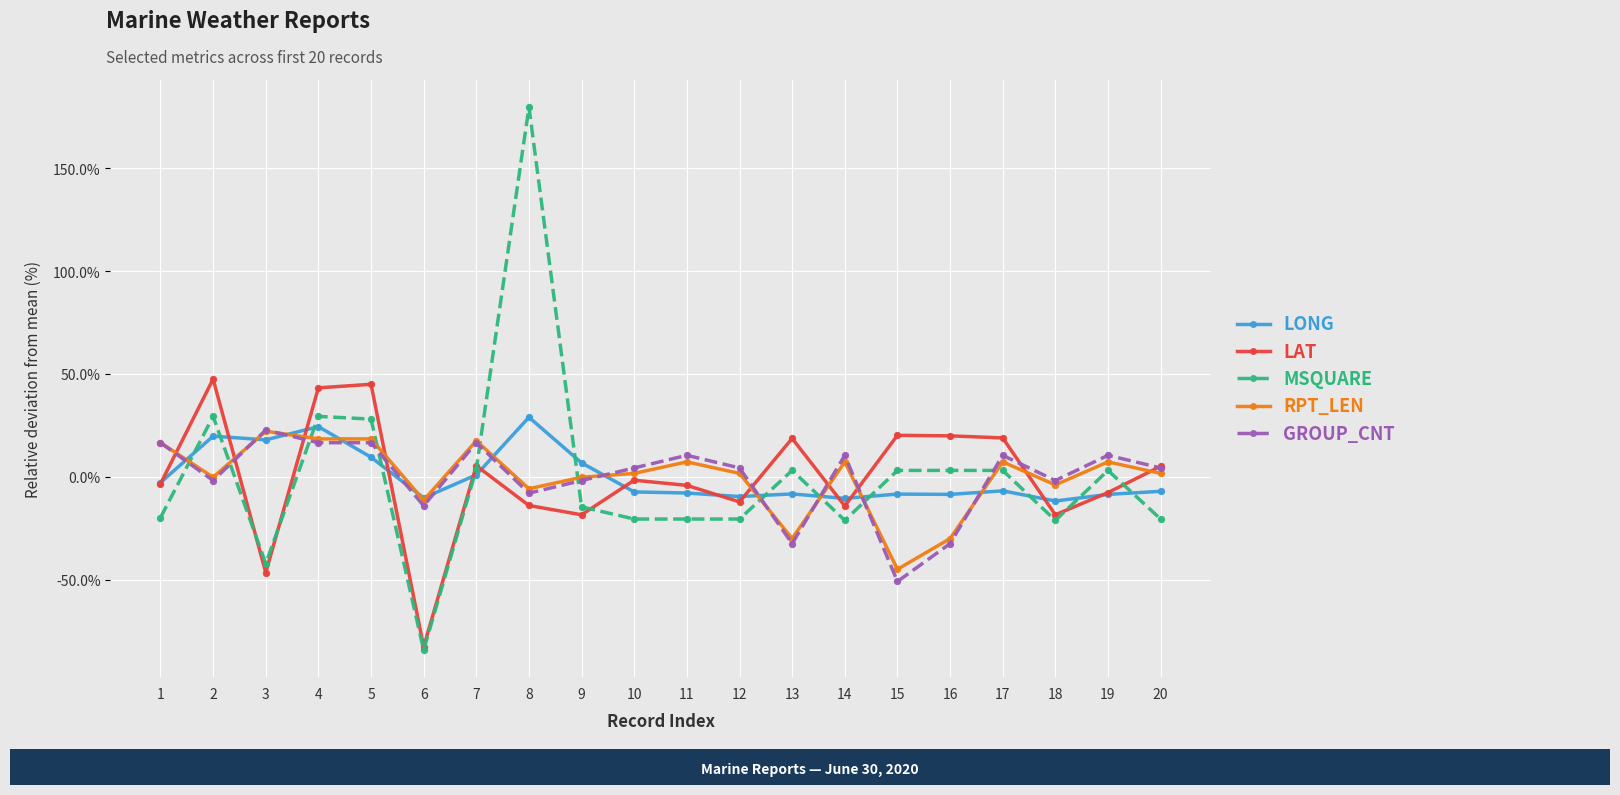

Is the value of LONG at 1 greater than the value of MSQUARE at 9?

Yes